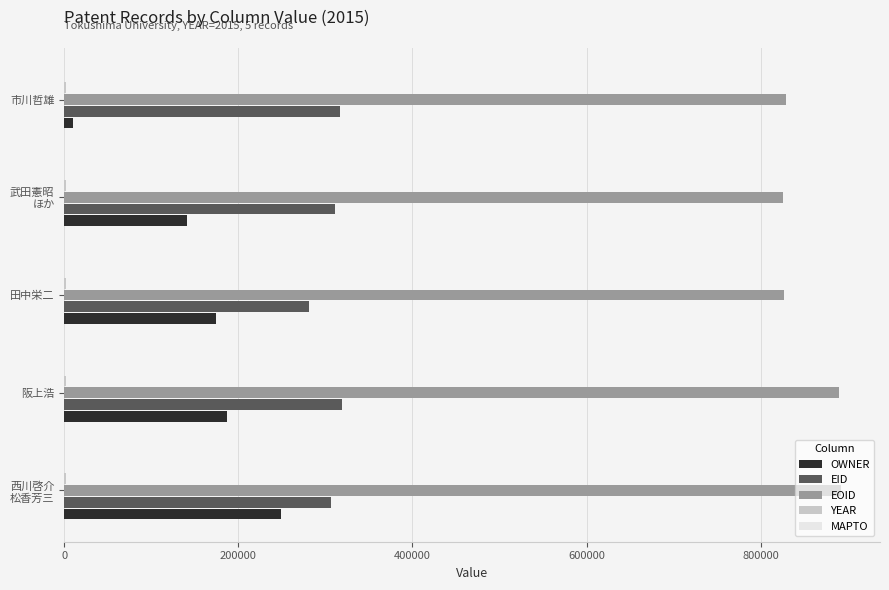

Between 田中栄二 and 市川哲雄, which series saw the biggest shift?

OWNER